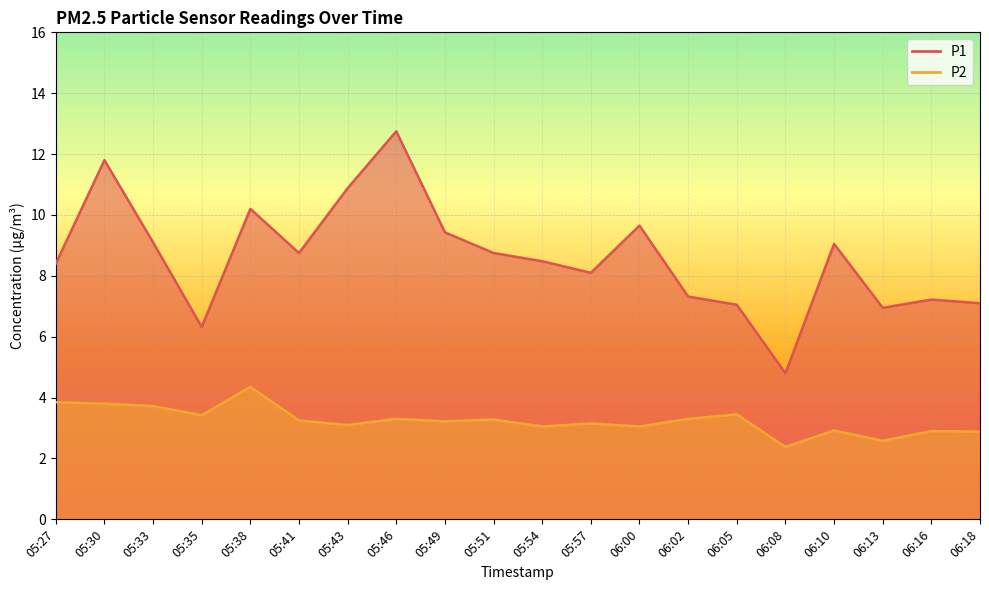

Read the P1 value at 05:33.

9.1